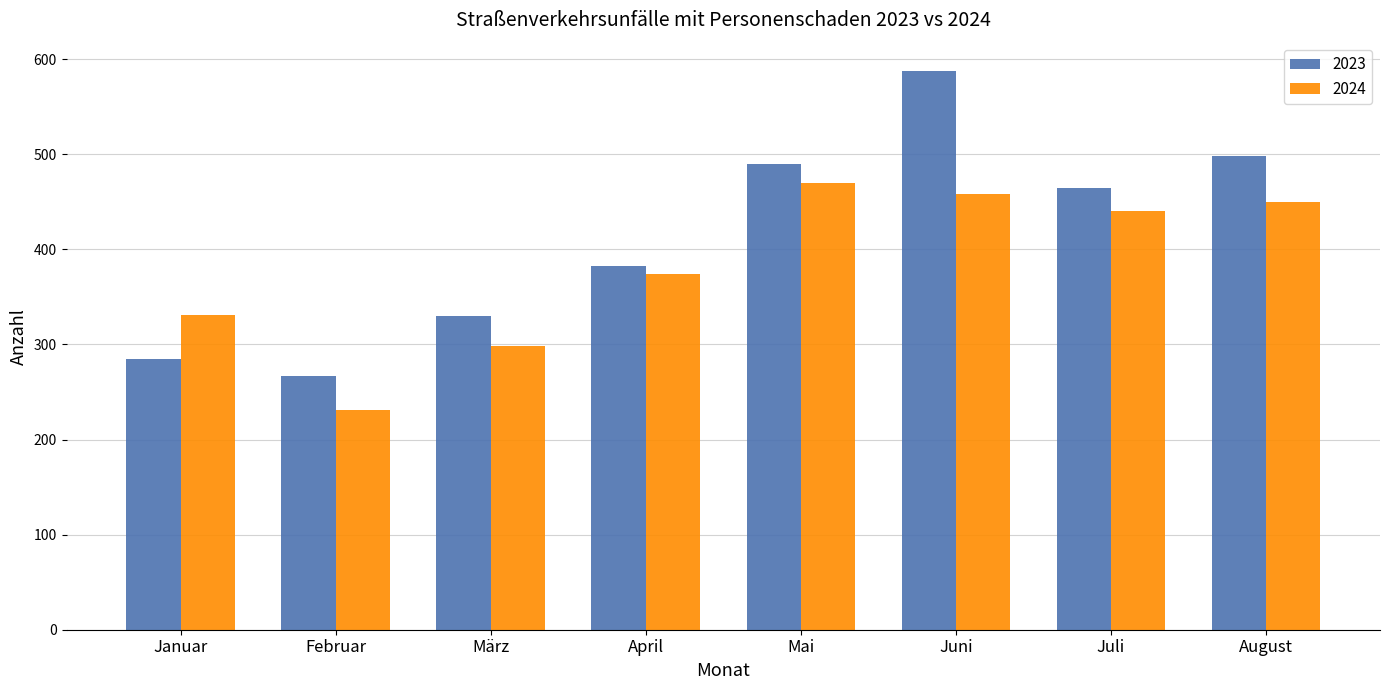

The value of 2023 at Mai is 642. True or false?

False